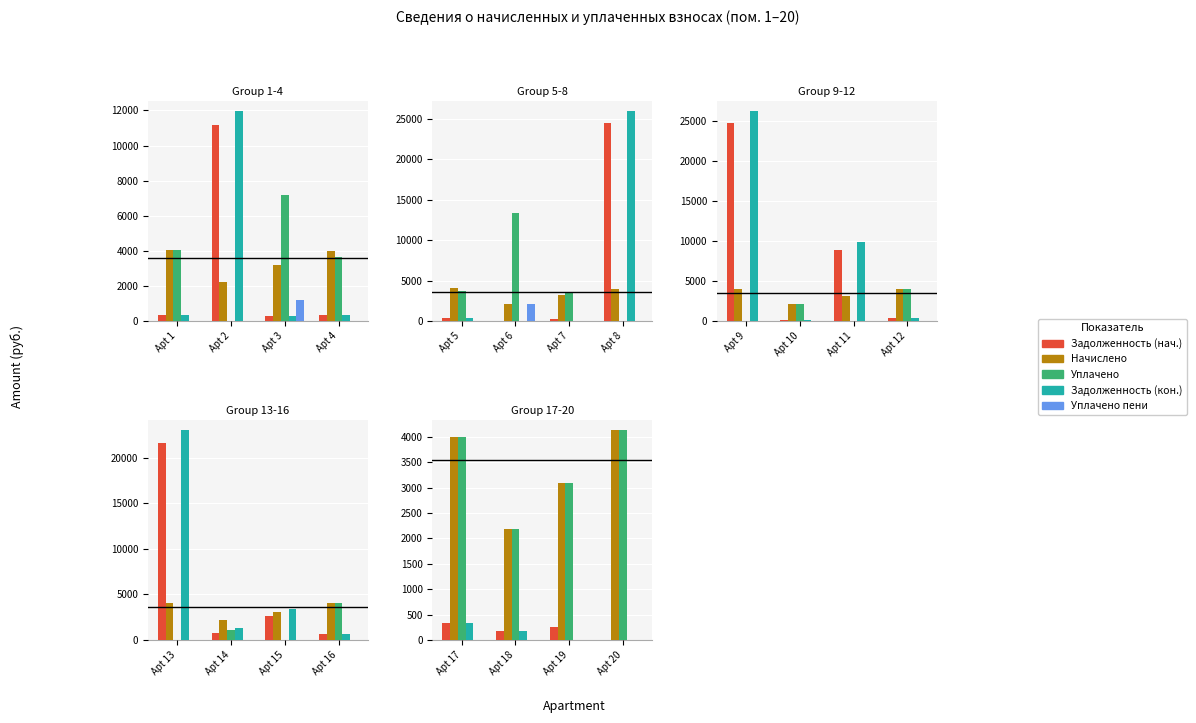

Is the value of uplacheno at Apt 17 greater than the value of uplacheno_peni at Apt 20?

Yes